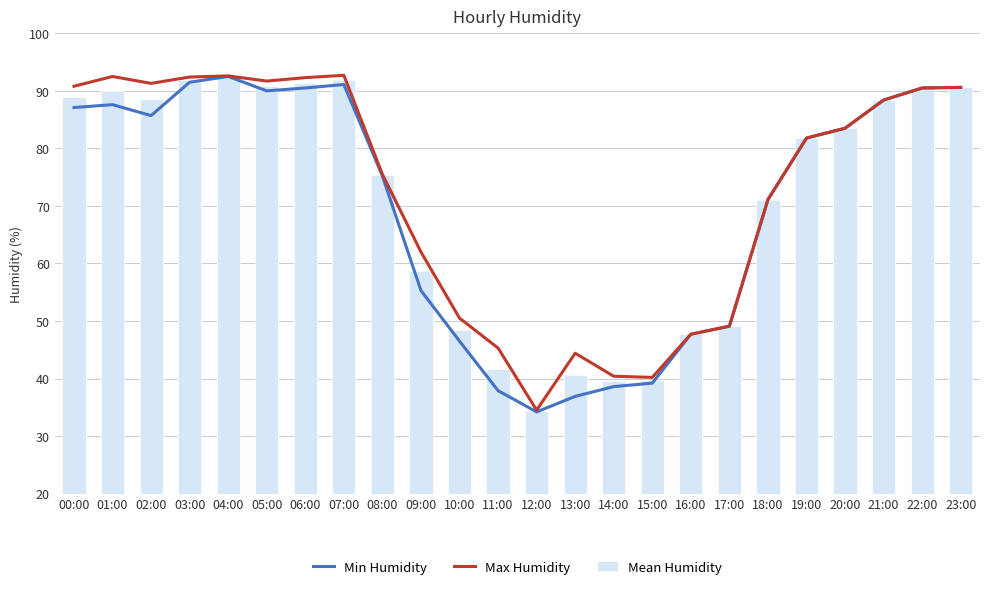

What is the approximate value of Mean Humidity at 20:00?

83.5